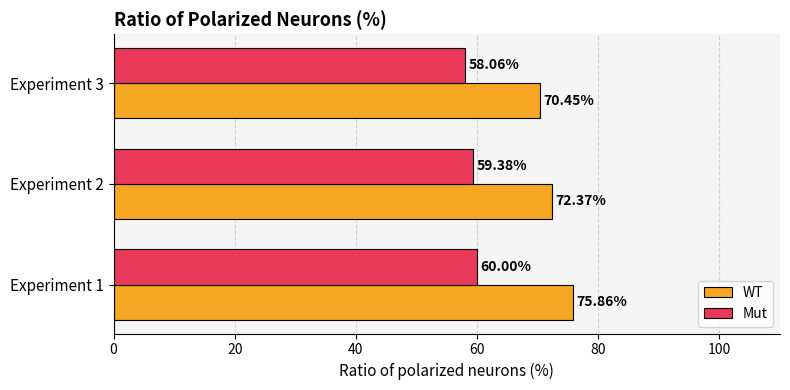

List the series in order of their peak value, lowest first.

Mut, WT